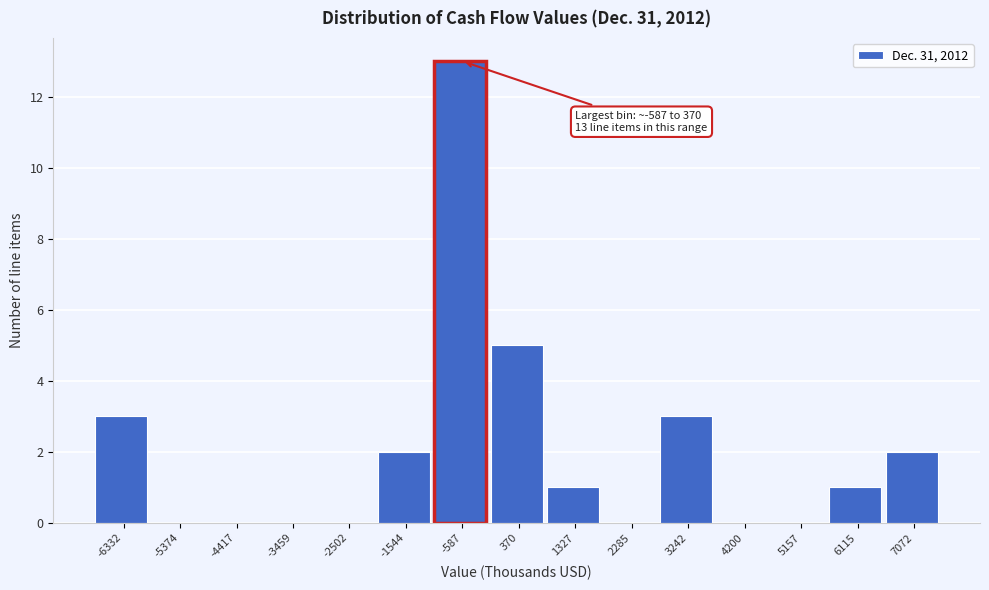

Reading right to left, list all the values displayed in this chart.

7072=2	6115=1	5157=0	4200=0	3242=3	2285=0	1327=1	370=5	-587=13	-1544=2	-2502=0	-3459=0	-4417=0	-5374=0	-6332=3